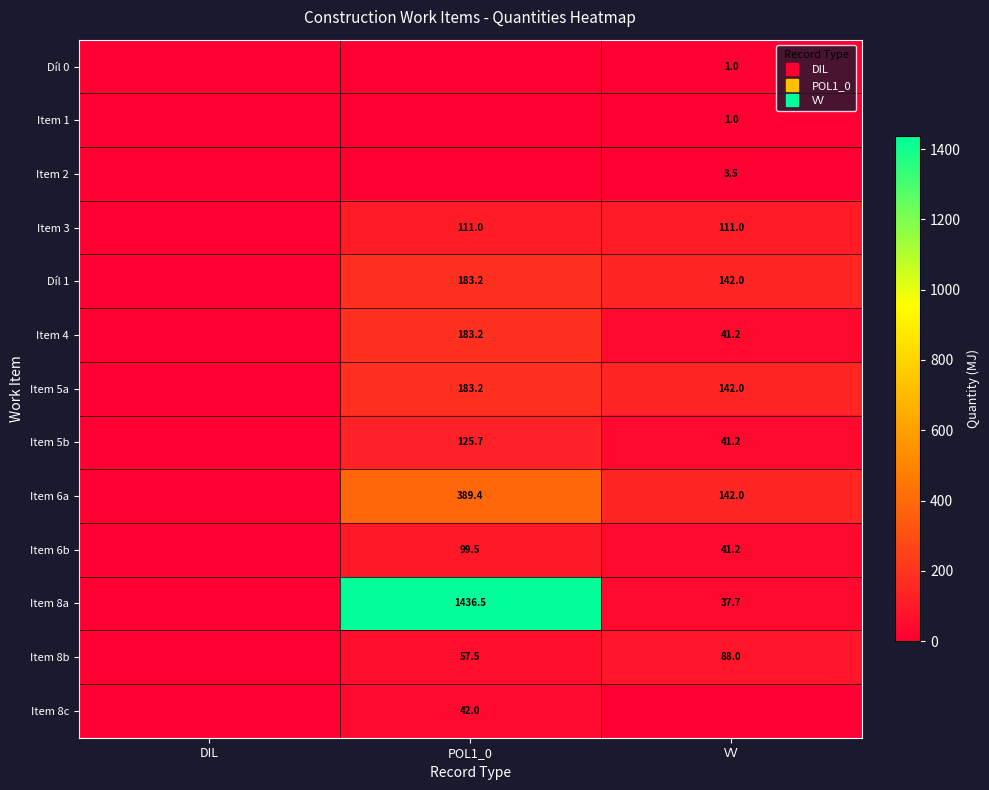

The Item 5a series shows 48.4 at VV. True or false?

False